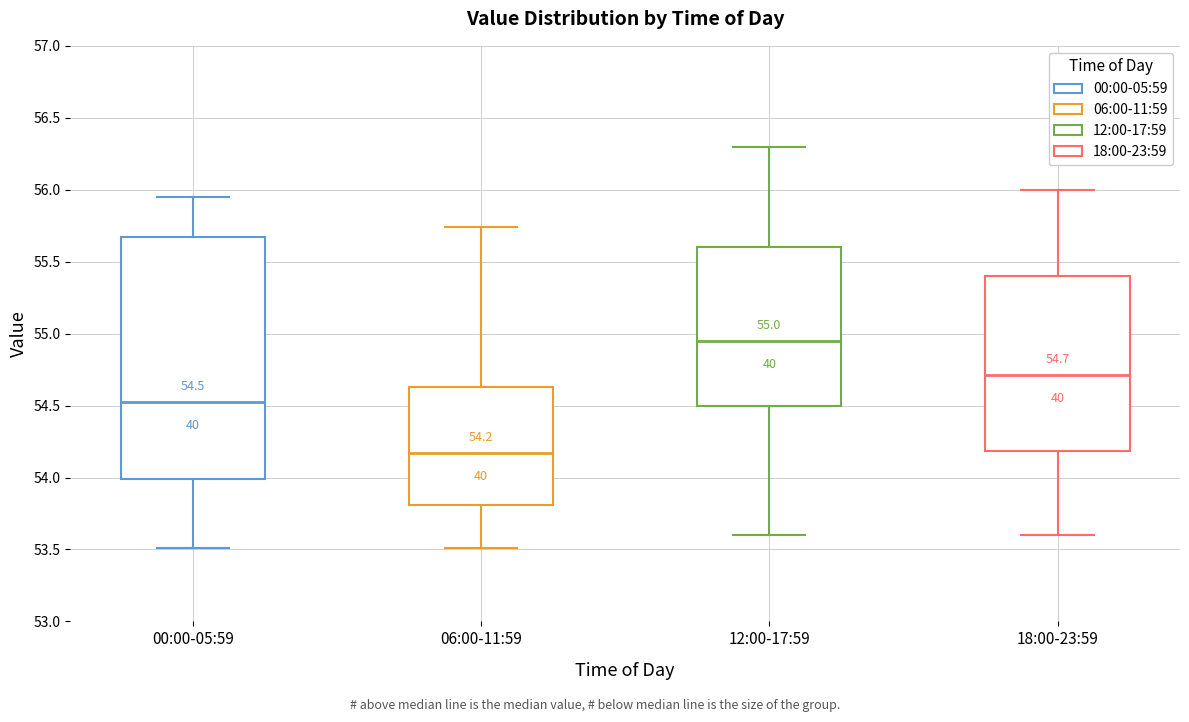

Which box's median line is the lowest?

06:00-11:59